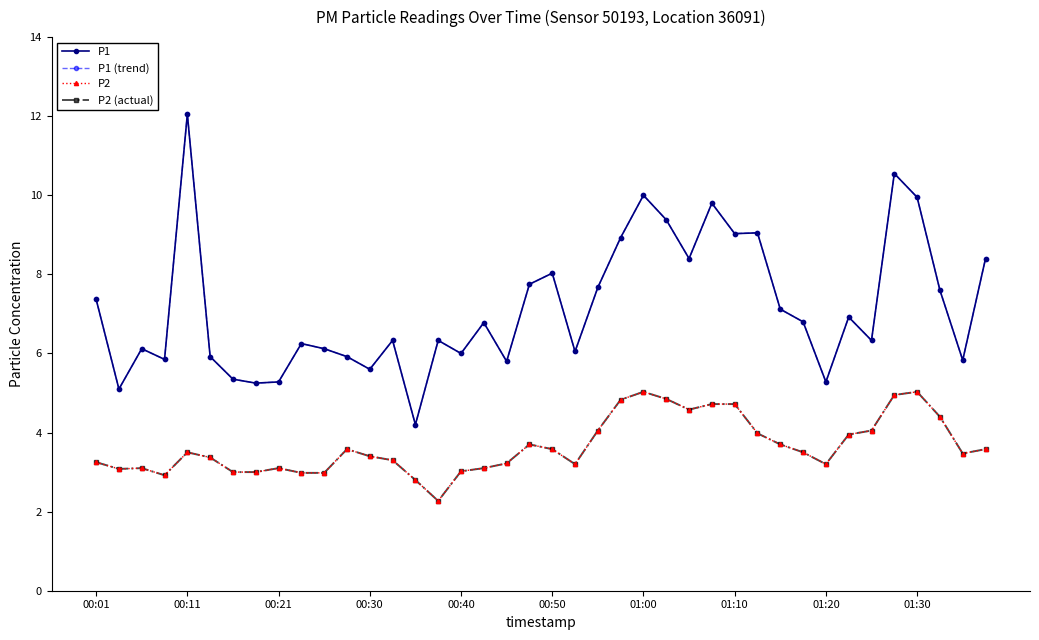

Does the chart have visible grid lines?

No